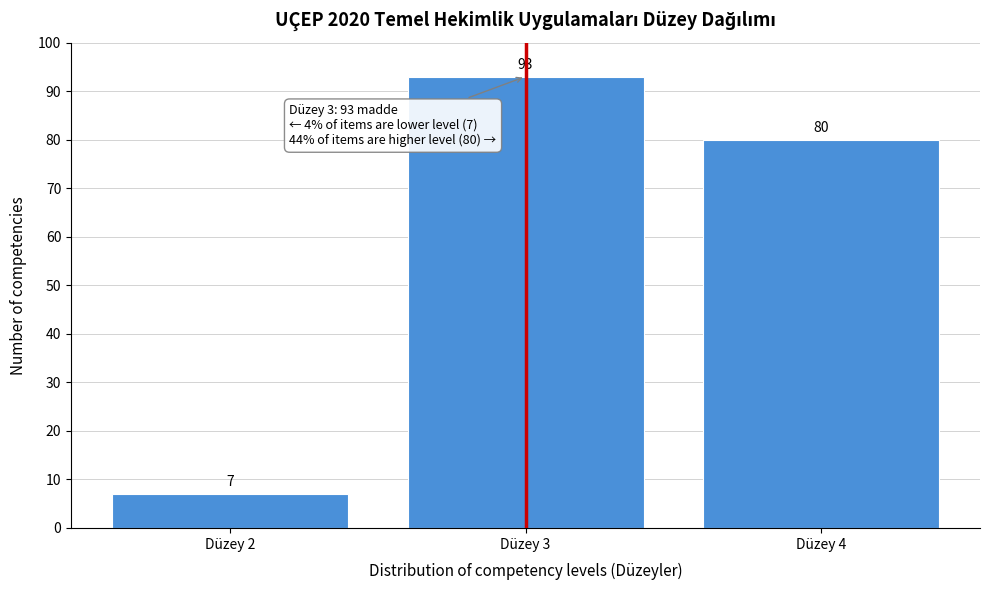

Reading right to left, list all the values displayed in this chart.

80	93	7